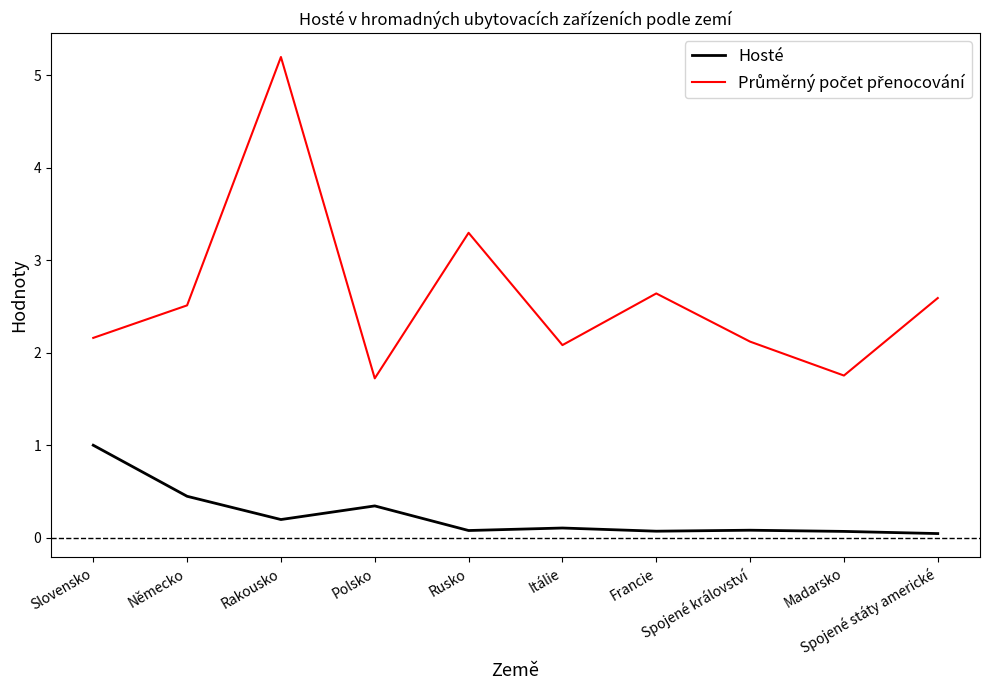

What is the maximum value shown in the chart?

5.2